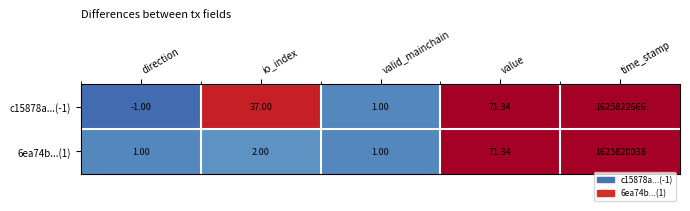

How many distinct data groups are displayed?

2